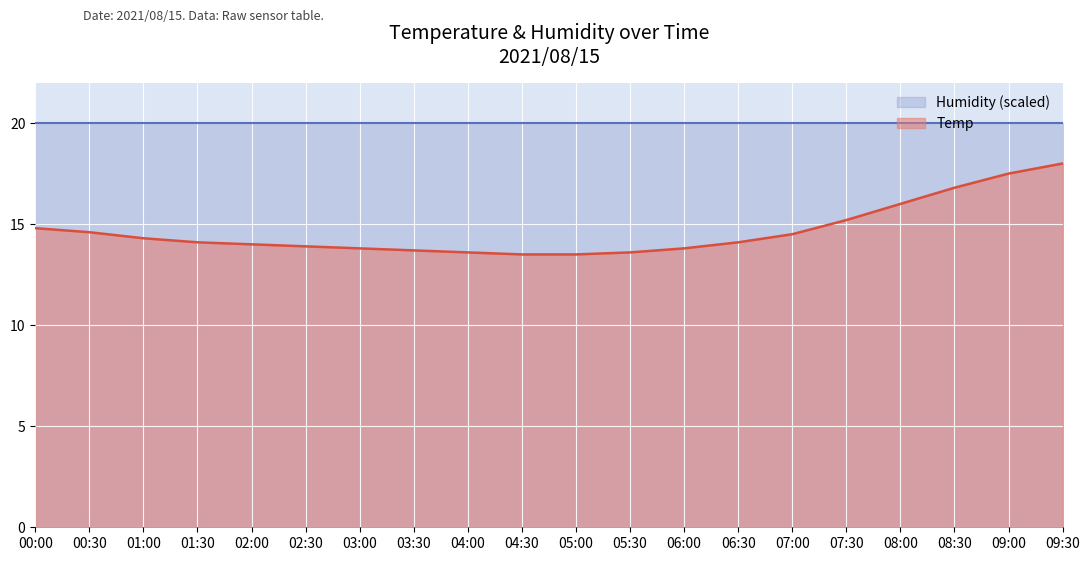

Is it true that the value at 01:30 is 14.1?

True